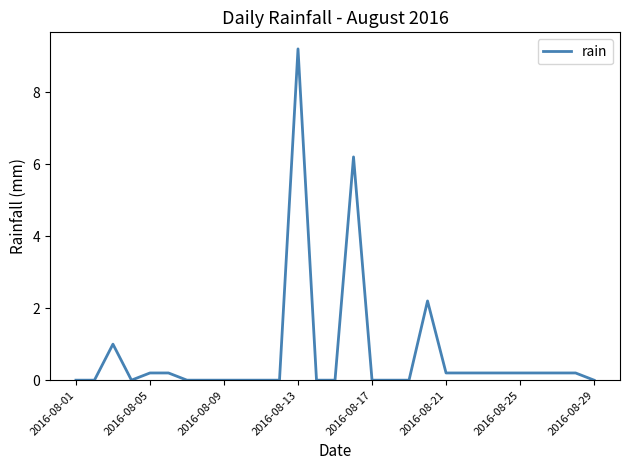

Reading right to left, what are all the values shown in this chart?

0.0	0.2	0.2	0.2	0.2	0.2	0.2	0.2	0.2	2.2	0.0	0.0	0.0	6.2	0.0	0.0	9.2	0.0	0.0	0.0	0.0	0.0	0.0	0.2	0.2	0.0	1.0	0.0	0.0